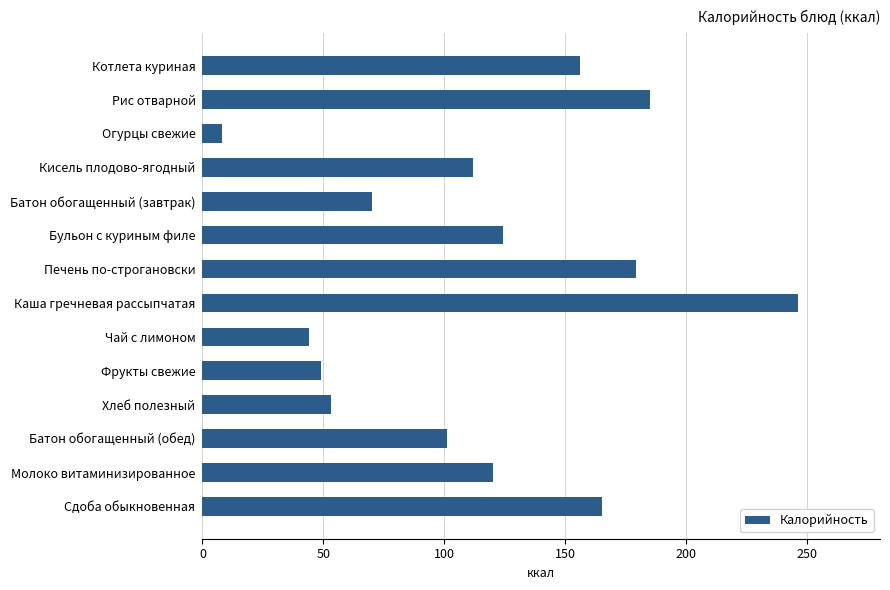

Are the bars horizontal?

Yes